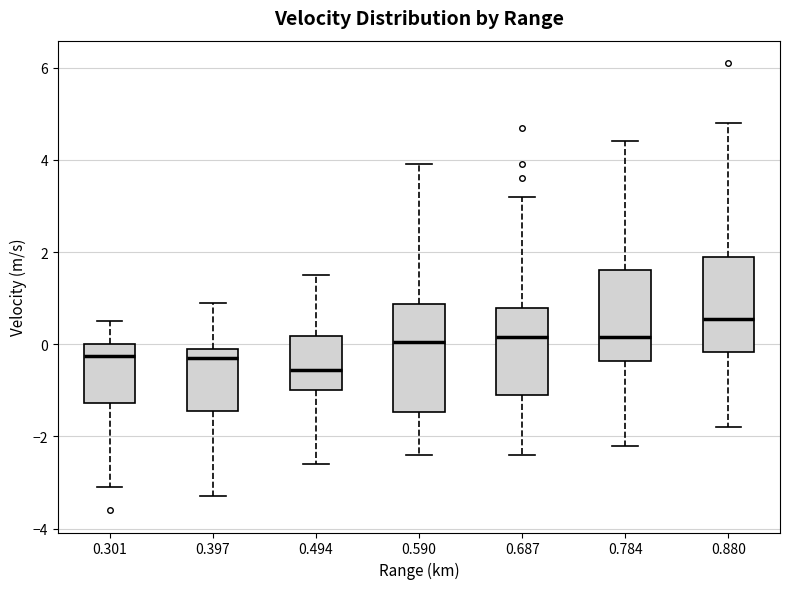

Where is the lower edge of the box at x = 0.301 on the y-axis? The values are not printed on the chart, so give them approximately, as read against the axis.

-1.2